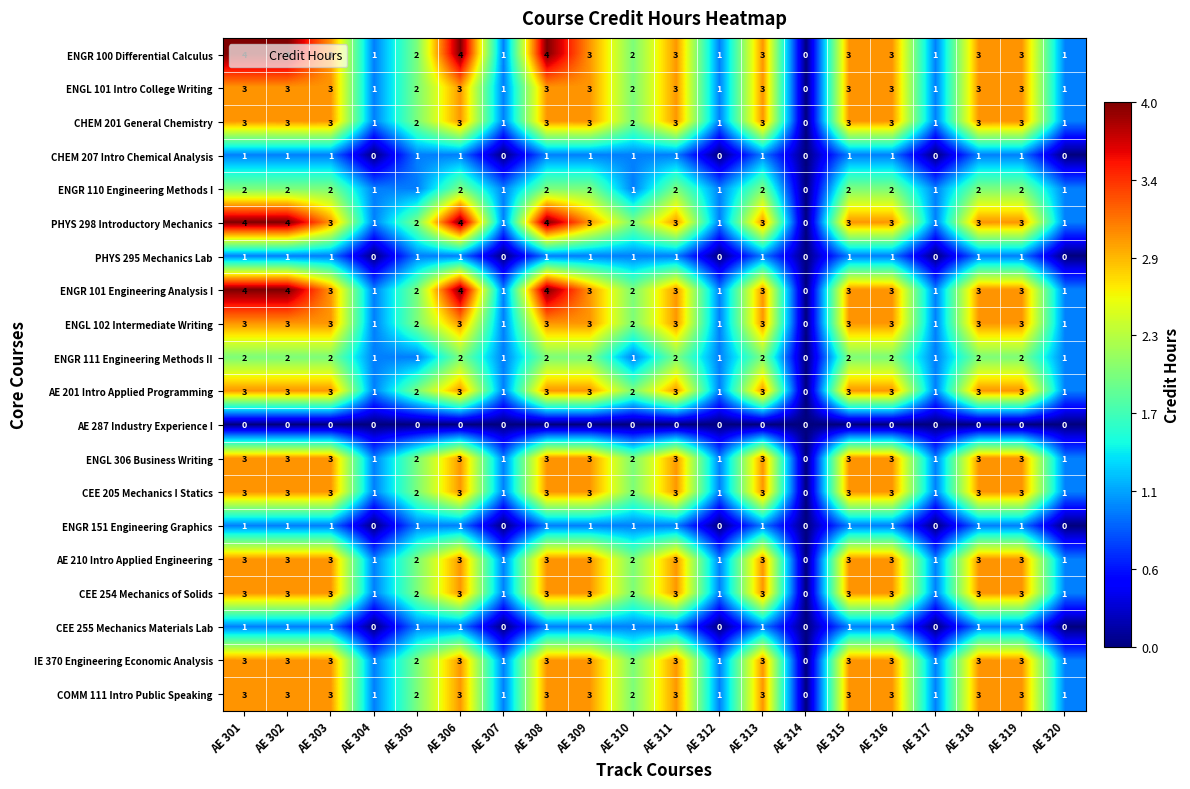

What is the sum of the ENGL 306 Business Writing values at AE 319 and AE 304?

4